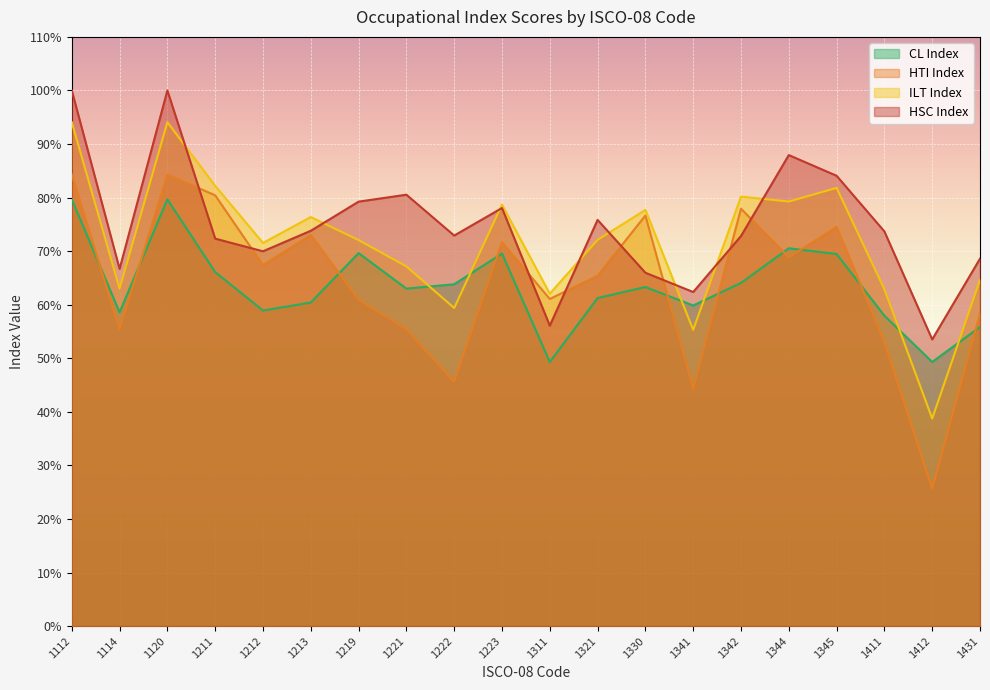

Is the value of HSC Index at 1321 greater than the value of ILT Index at 1114?

Yes